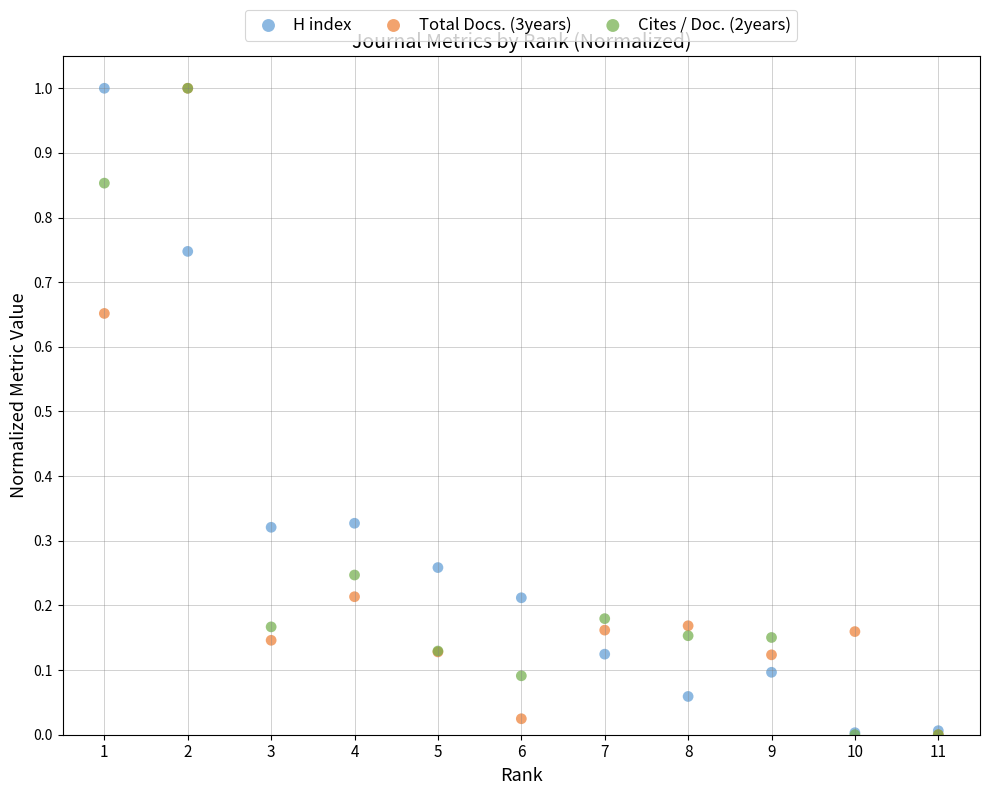

What are all the series names shown in the legend?

H index, Total Docs. (3years), Cites / Doc. (2years)